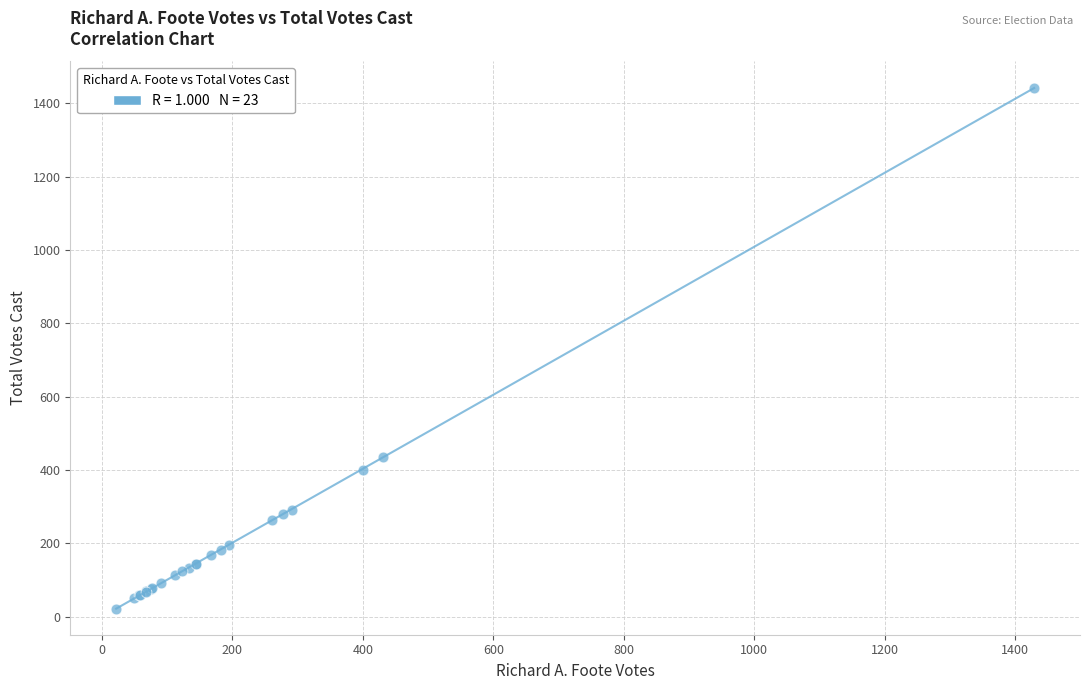

What Y value in the scatter plot is closest to 732?

435